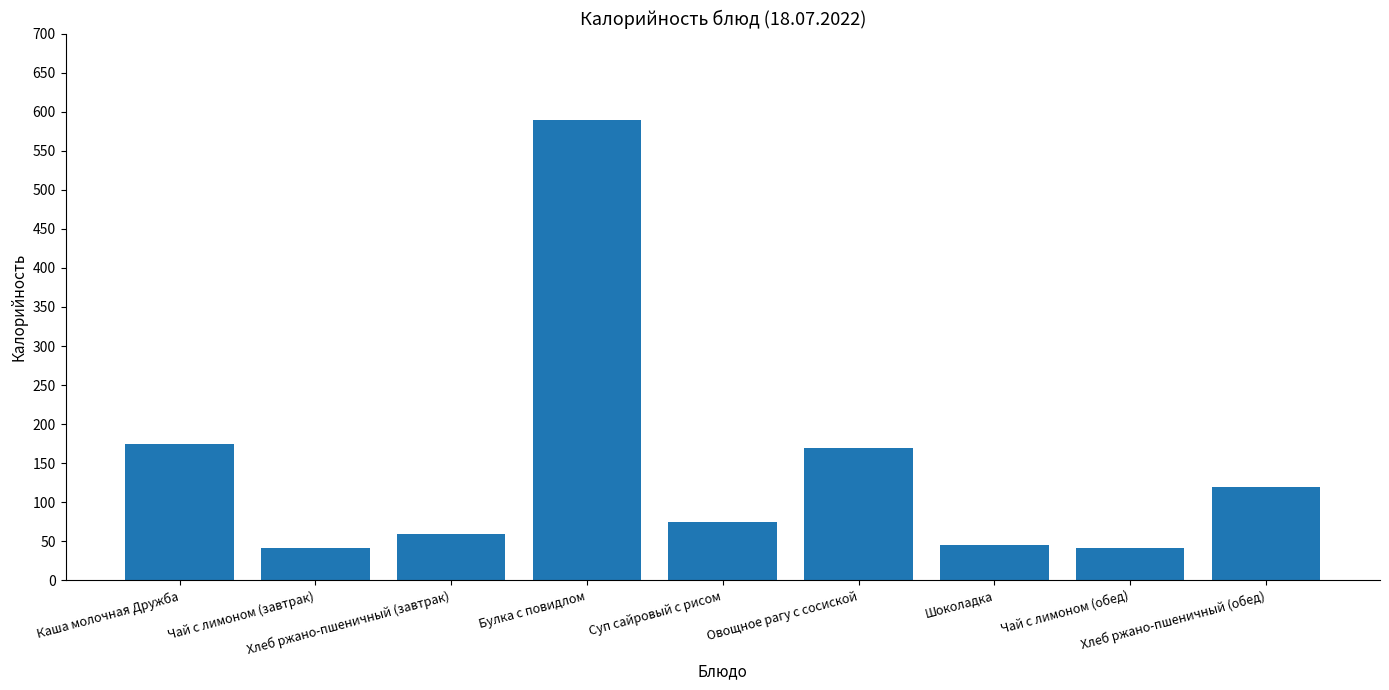

What is the difference between the maximum and minimum values?

549